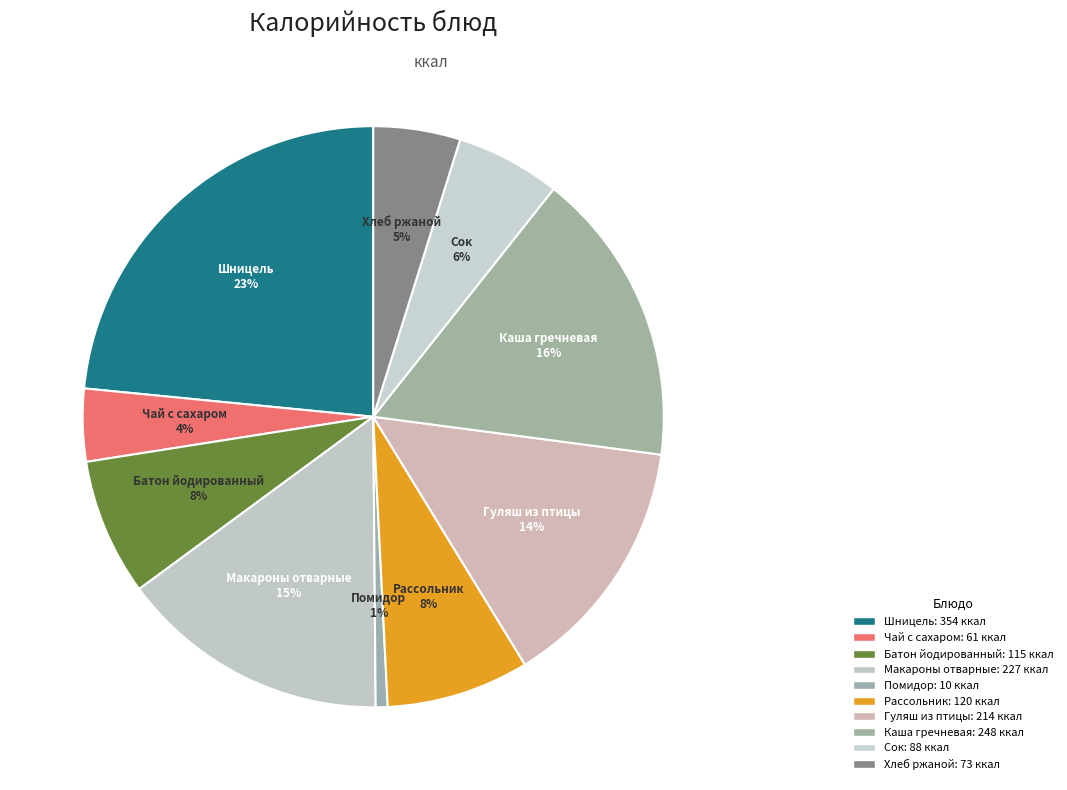

How many slices are in this pie chart?

10